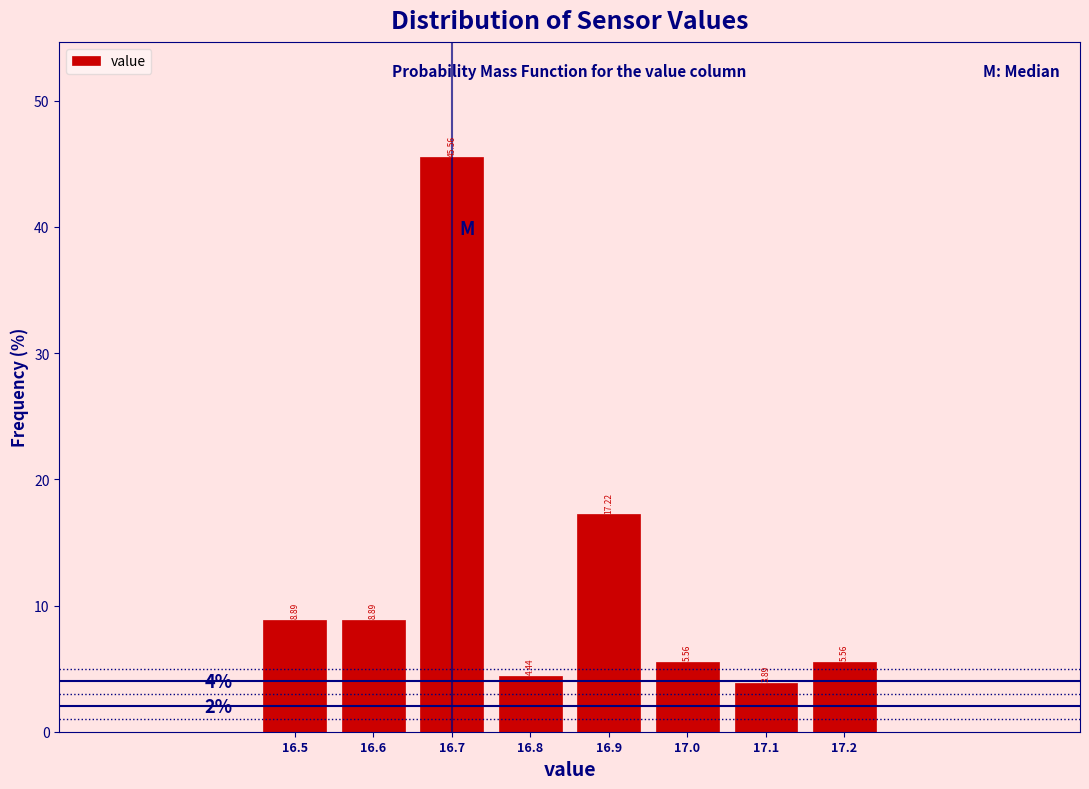

Between 16.5 and 17.2, which is larger?

16.5